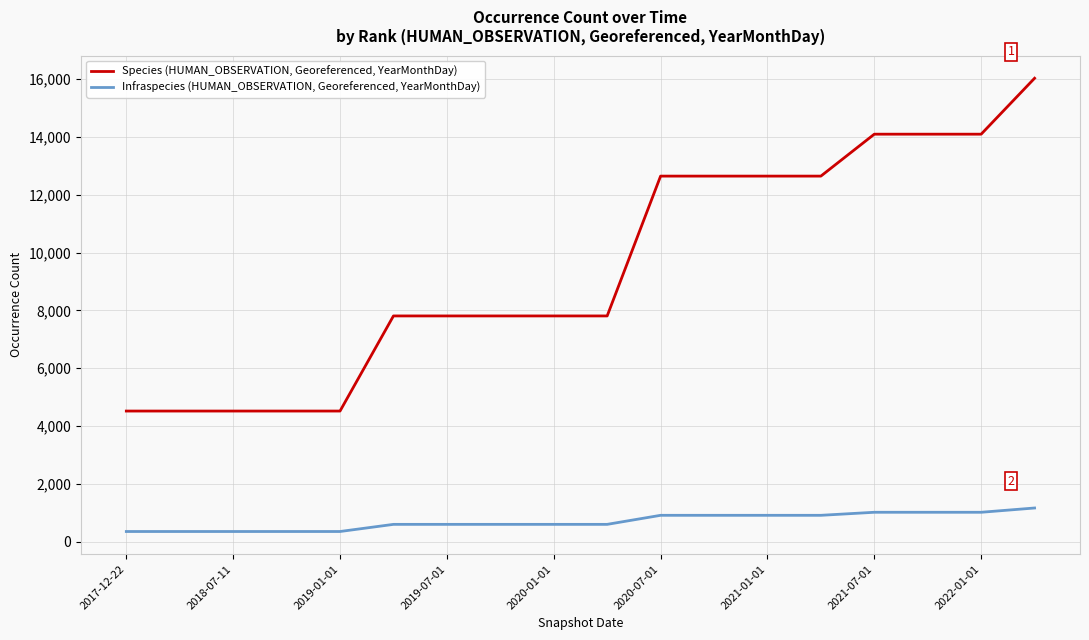

How many distinct data groups are displayed?

2